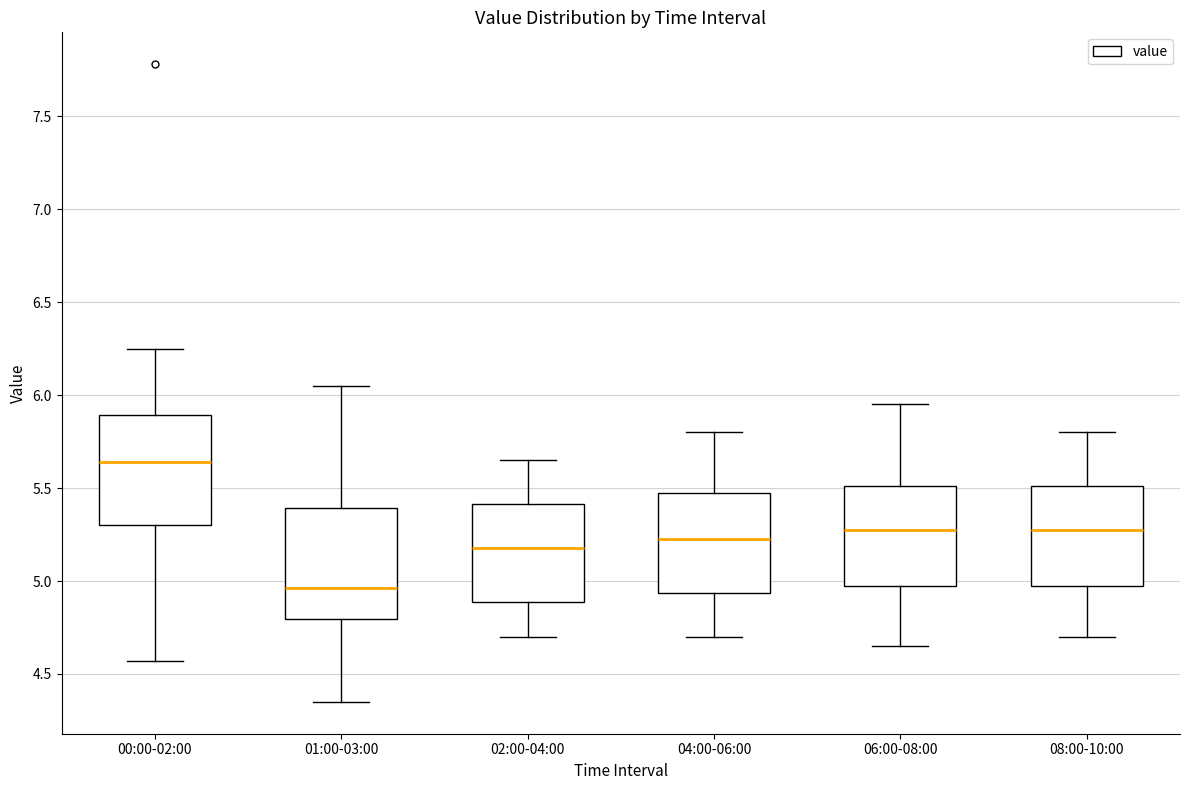

Where is the upper edge of the box for 02:00-04:00 on the y-axis? The values are not printed on the chart, so give them approximately, as read against the axis.

5.40